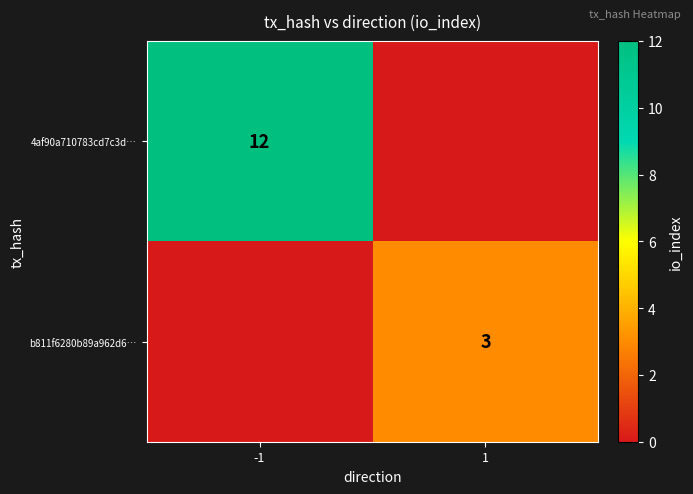

True or false: 4af90a710783cd7c3d… has a value of 12 at -1.

True